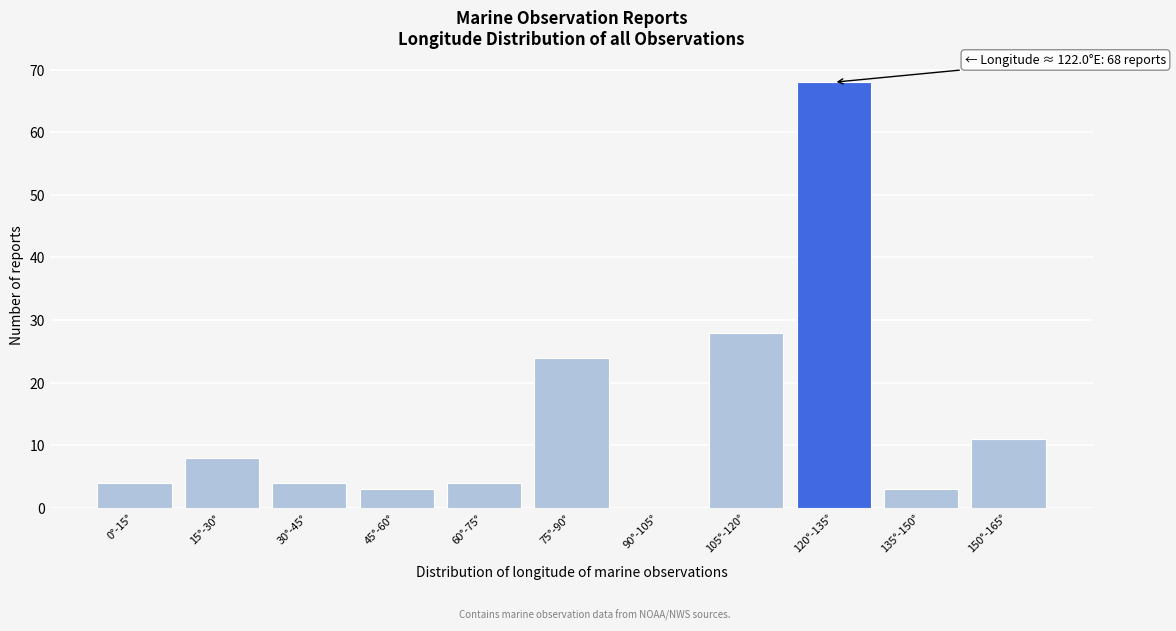

Reading left to right, what are all the values shown in this chart?

0°-15°=4	15°-30°=8	30°-45°=4	45°-60°=3	60°-75°=4	75°-90°=24	90°-105°=0	105°-120°=28	120°-135°=68	135°-150°=3	150°-165°=11